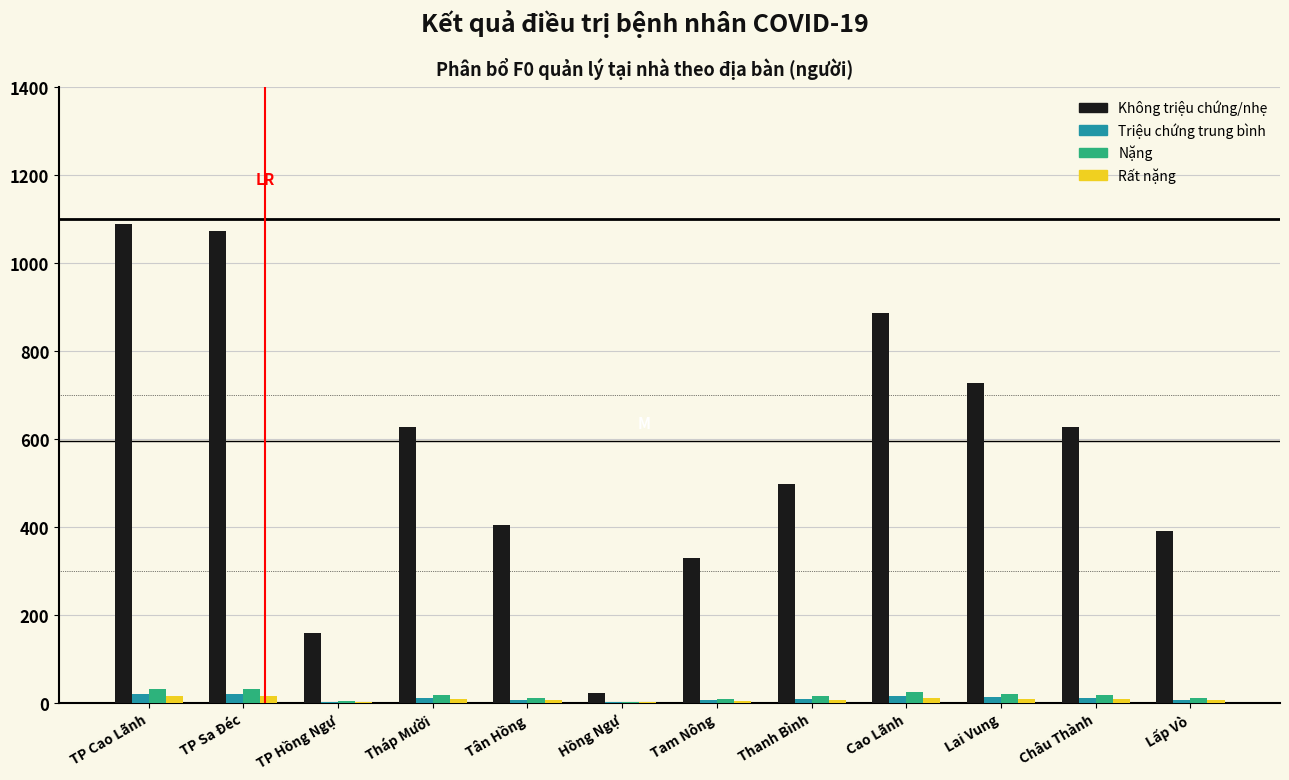

The value of Không triệu chứng/nhẹ at Tháp Mười is 626. True or false?

True